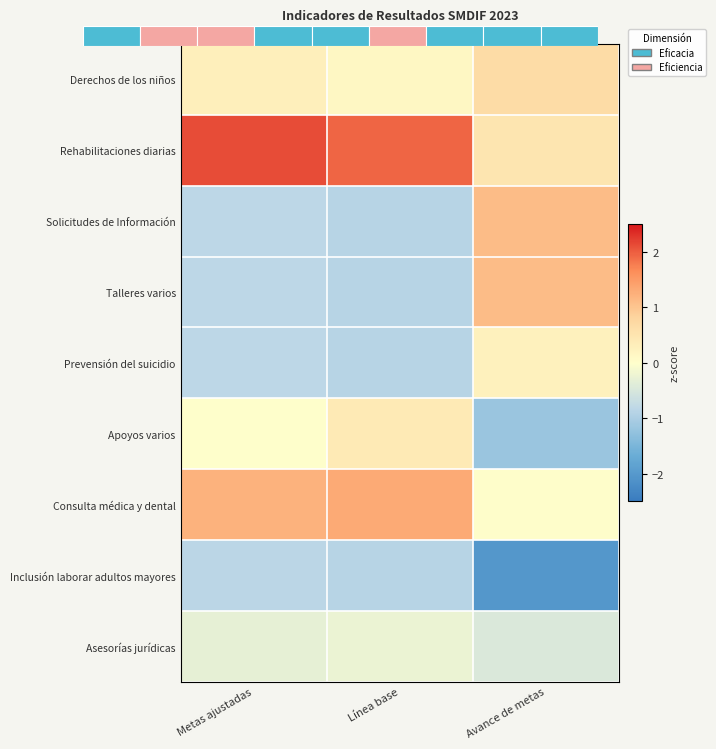

At how many categories does at least one series exceed 1?

3